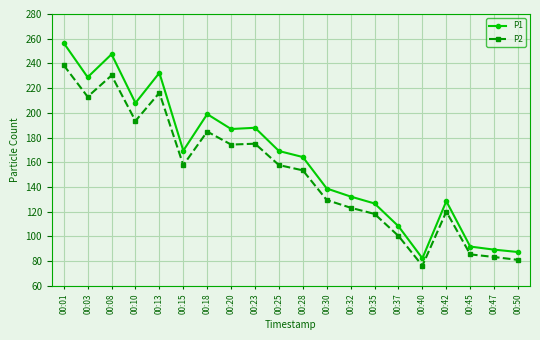

How many lines are shown in the chart?

2